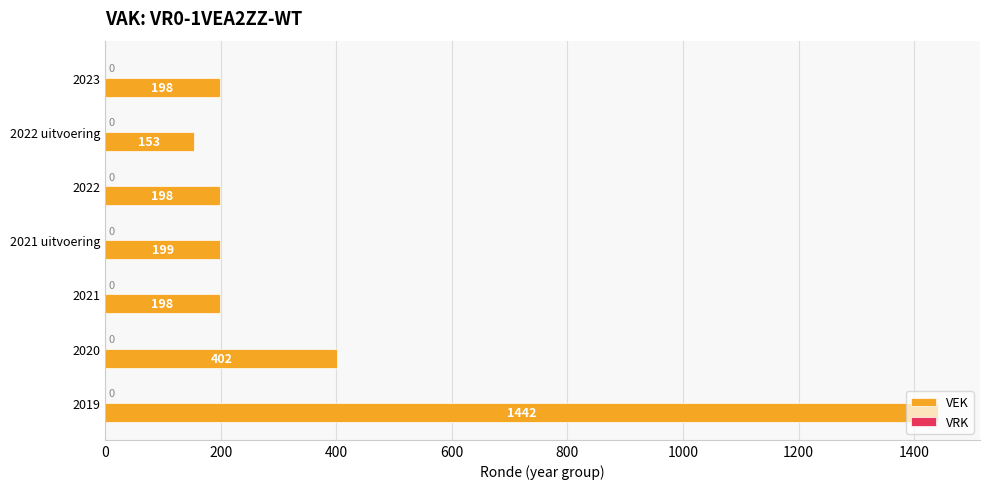

What is the sum of all values?

2790